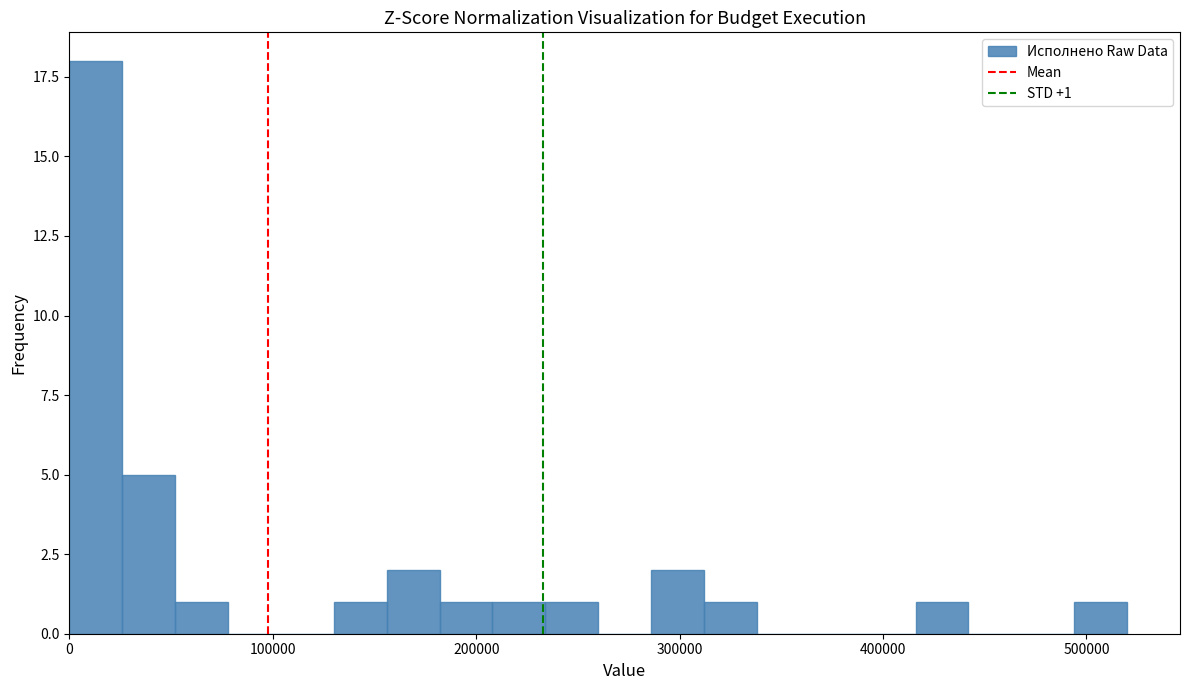

Around what value on the x-axis is the tallest bar? Give the approximate position of its centre, as read against the axis.

10000